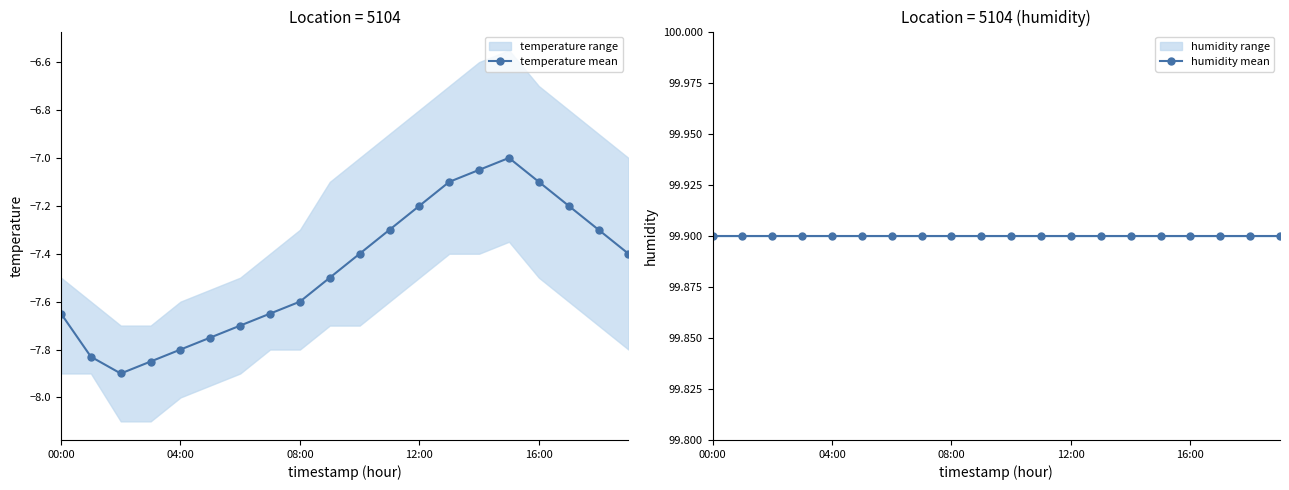

How many interior local peaks does the temperature mean series have?

1